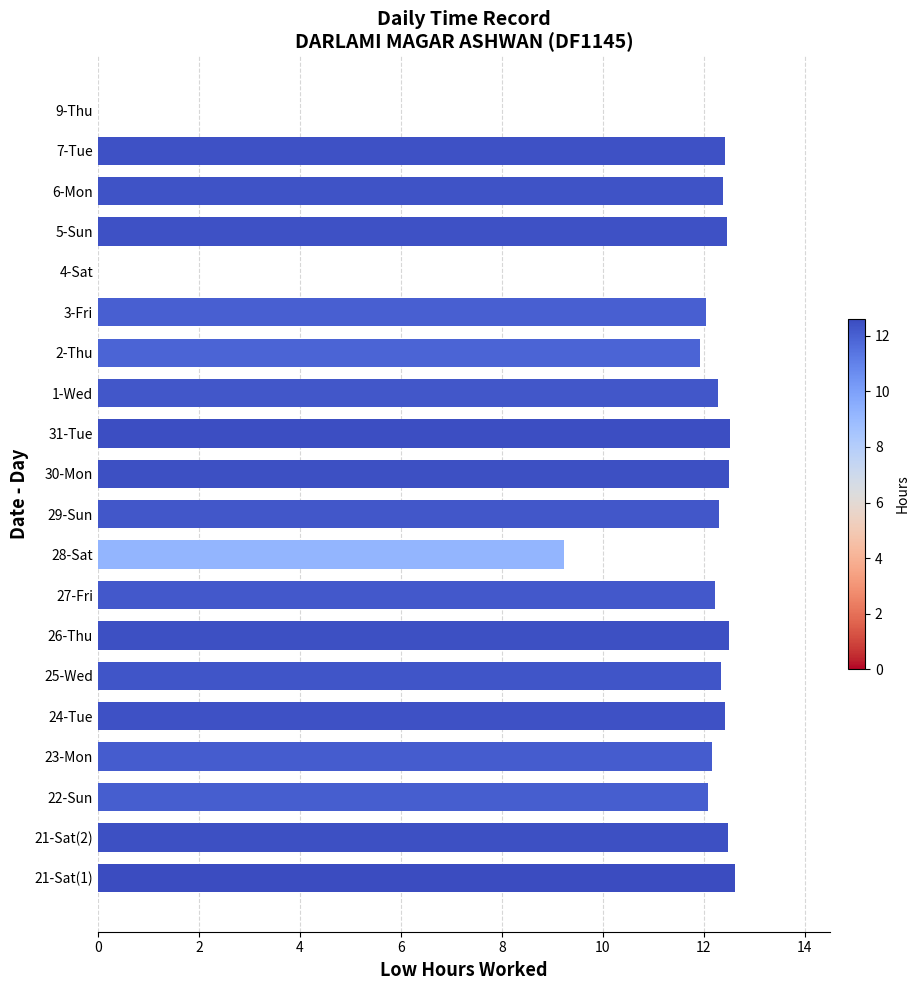

At which label is the value closest to 6?

28-Sat